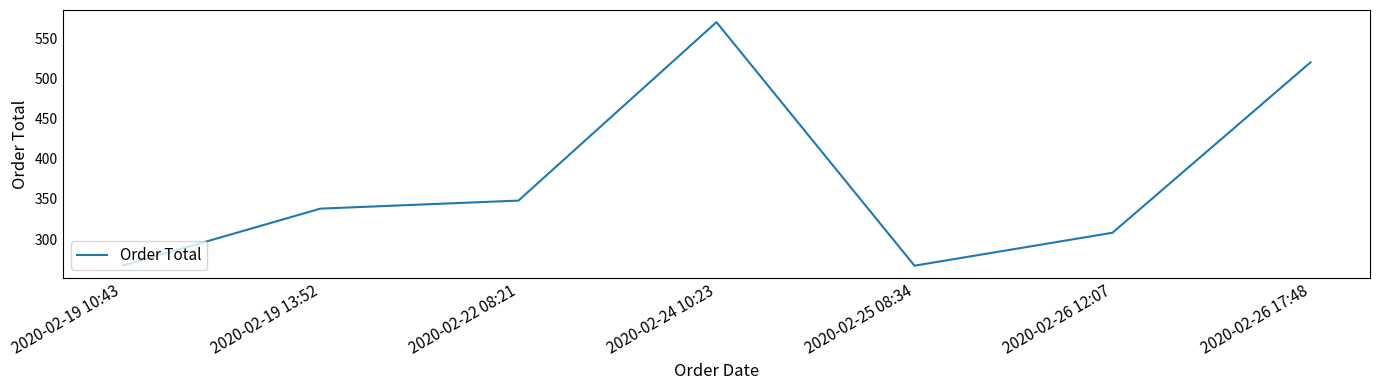

What is the maximum value shown in the chart?

570